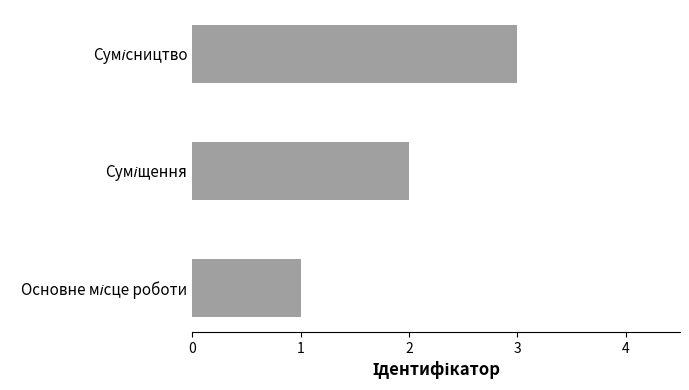

What is the sum of all values?

6